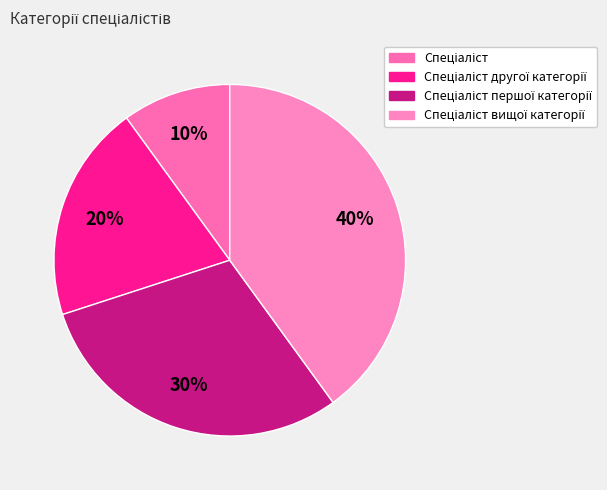

True or false: Спеціаліст першої категорії accounts for 40% of the total.

False